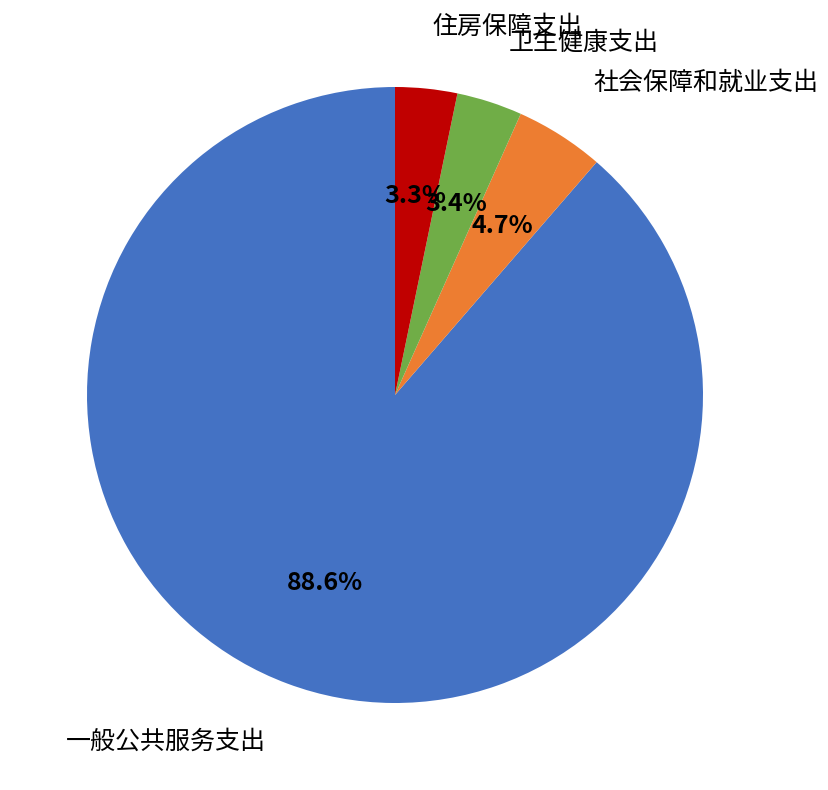

To the nearest percent, what is the average slice percentage?

25%